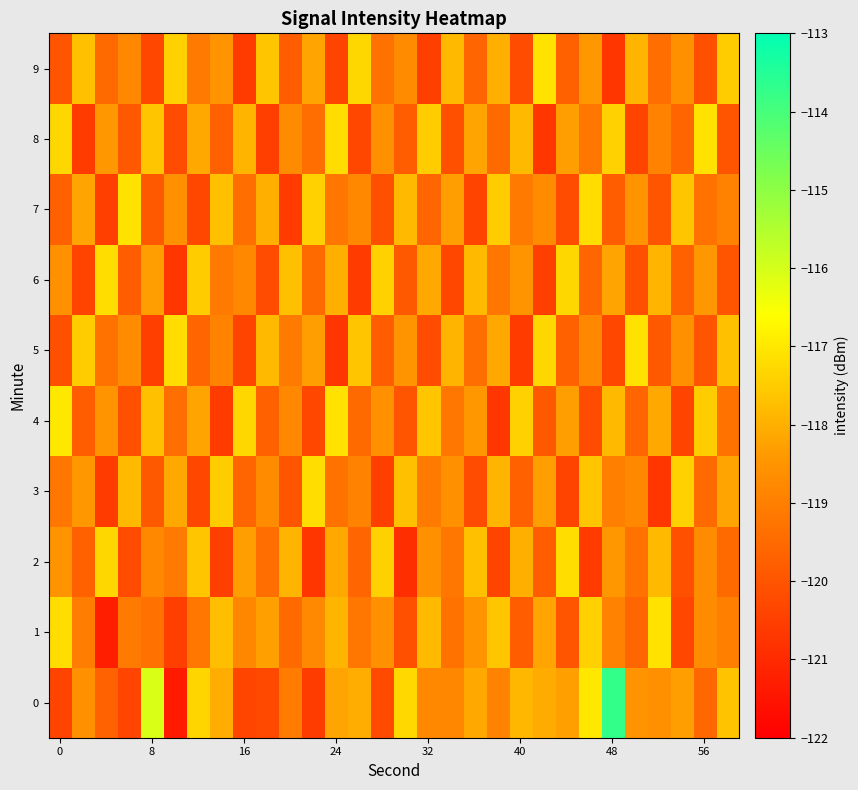

Reading right to left, extract all data points from this chart.

0: -117.7	-119.5	-118.3	-118.6	-118.5	-113.7	-117.0	-118.3	-118.1	-117.9	-118.9	-118.1	-118.8	-118.8	-117.3	-120.2	-118.0	-118.2	-120.6	-119.1	-120.3	-120.4	-118.0	-117.3	-121.4	-116.1	-120.4	-119.7	-118.6	-120.4
1: -119.0	-118.7	-120.3	-117.1	-119.6	-118.9	-117.4	-120.0	-118.2	-119.8	-117.6	-118.5	-119.3	-117.8	-120.1	-118.6	-119.2	-117.9	-118.8	-119.5	-118.3	-118.8	-117.7	-119.2	-120.5	-119.3	-119.1	-121.3	-119.0	-117.2
2: -119.5	-118.7	-120.1	-117.8	-119.3	-118.4	-120.6	-117.2	-119.8	-118.0	-120.4	-117.7	-119.2	-118.6	-120.9	-117.4	-119.6	-118.1	-120.7	-117.9	-119.4	-118.3	-120.5	-117.6	-119.1	-118.8	-120.2	-117.3	-119.7	-118.5
3: -118.2	-119.5	-117.4	-120.7	-118.8	-119.0	-117.6	-120.4	-118.3	-119.7	-117.9	-120.2	-118.6	-119.1	-117.7	-120.5	-118.9	-119.3	-117.2	-120.0	-118.7	-119.6	-117.5	-120.3	-118.1	-119.9	-117.8	-120.6	-118.4	-119.2
4: -119.3	-117.5	-120.4	-118.1	-119.6	-117.8	-120.2	-118.3	-119.9	-117.4	-120.7	-118.4	-119.2	-117.6	-120.0	-118.6	-119.5	-117.1	-120.3	-118.8	-119.7	-117.3	-120.6	-118.2	-119.4	-117.7	-120.1	-118.5	-119.8	-117.0
5: -117.7	-120.0	-118.6	-119.9	-117.1	-120.3	-118.8	-119.7	-117.3	-120.6	-118.1	-119.4	-117.9	-120.2	-118.5	-119.8	-117.6	-120.7	-118.3	-119.1	-117.8	-120.4	-118.9	-119.6	-117.2	-120.5	-118.7	-119.3	-117.5	-120.1
6: -120.0	-118.4	-119.7	-117.9	-120.1	-118.2	-119.6	-117.3	-120.5	-118.5	-119.2	-117.8	-120.3	-118.1	-119.9	-117.4	-120.6	-118.0	-119.5	-117.7	-120.2	-118.8	-119.1	-117.5	-120.7	-118.3	-119.8	-117.2	-120.4	-118.6
7: -118.9	-119.3	-117.6	-120.0	-118.5	-119.8	-117.2	-120.2	-118.7	-119.1	-117.5	-120.4	-118.3	-119.6	-117.8	-120.1	-118.8	-119.2	-117.4	-120.6	-118.0	-119.4	-117.7	-120.3	-118.6	-119.9	-117.1	-120.5	-118.2	-119.7
8: -120.0	-117.1	-119.6	-118.9	-120.4	-117.4	-119.2	-118.3	-120.7	-117.8	-119.5	-118.2	-120.1	-117.5	-119.8	-118.6	-120.3	-117.2	-119.4	-118.7	-120.5	-117.9	-119.7	-118.1	-120.2	-117.6	-119.9	-118.4	-120.6	-117.3
9: -117.5	-120.1	-118.6	-119.4	-117.9	-120.7	-118.4	-119.7	-117.1	-120.2	-118.0	-119.6	-117.8	-120.5	-118.7	-119.3	-117.3	-120.4	-118.2	-119.8	-117.6	-120.6	-118.5	-119.1	-117.4	-120.3	-118.8	-119.5	-117.7	-120.0